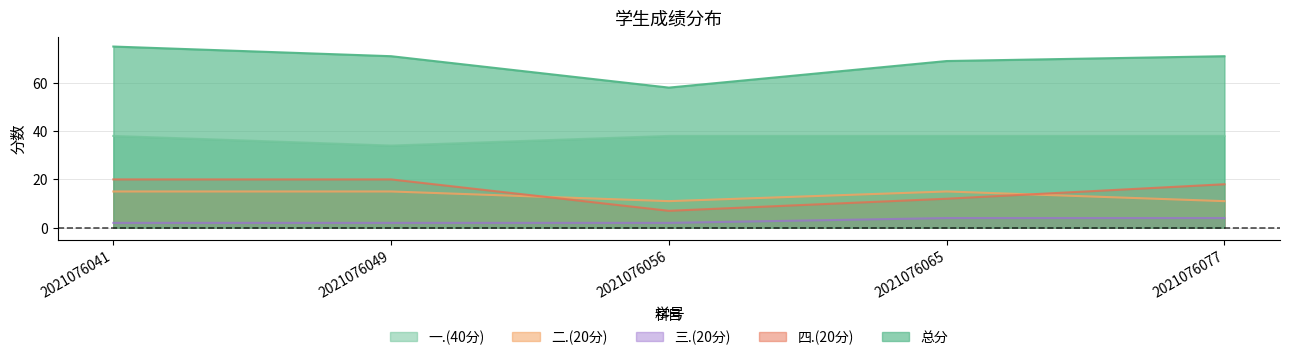

Reading right to left, extract all data points from this chart.

一.(40分): 2021076077=38	2021076065=38	2021076056=38	2021076049=34	2021076041=38
二.(20分): 2021076077=11	2021076065=15	2021076056=11	2021076049=15	2021076041=15
三.(20分): 2021076077=4	2021076065=4	2021076056=2	2021076049=2	2021076041=2
四.(20分): 2021076077=18	2021076065=12	2021076056=7	2021076049=20	2021076041=20
总分: 2021076077=71	2021076065=69	2021076056=58	2021076049=71	2021076041=75